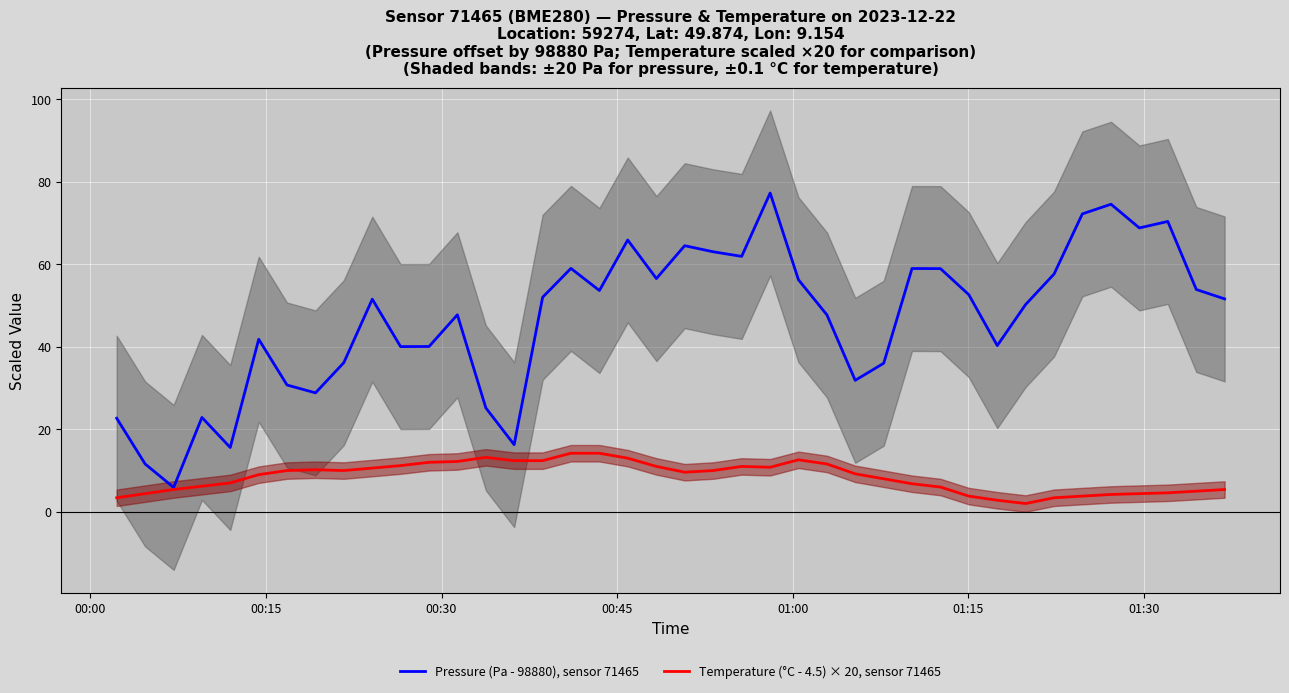

At how many categories does at least one series exceed 33?

30